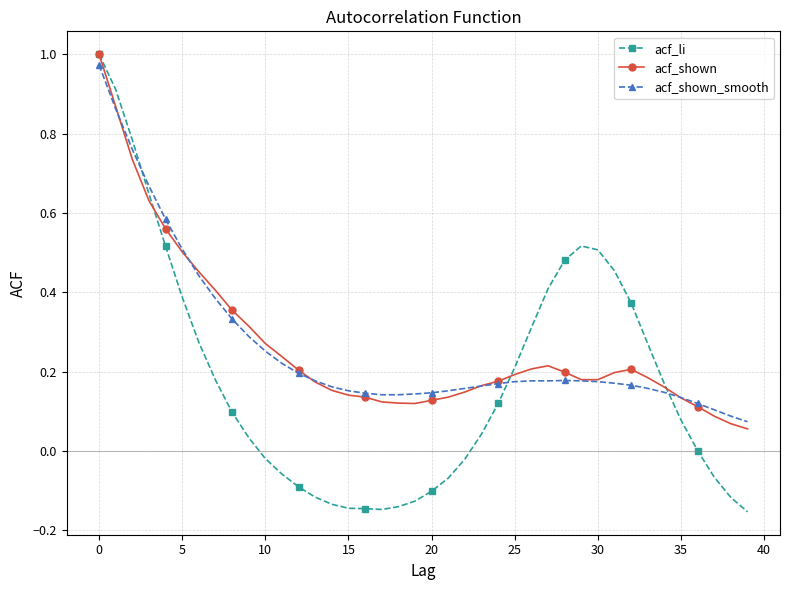

Which series has the largest range (max minus min)?

acf_li